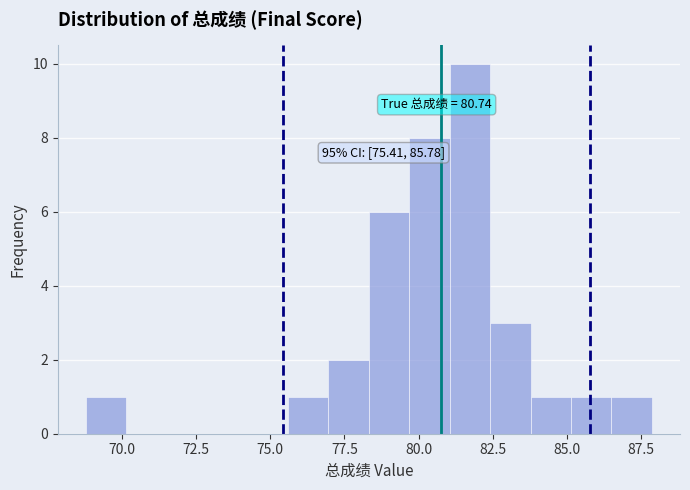

Around what value on the x-axis is the tallest bar? Give the approximate position of its centre, as read against the axis.

81.5